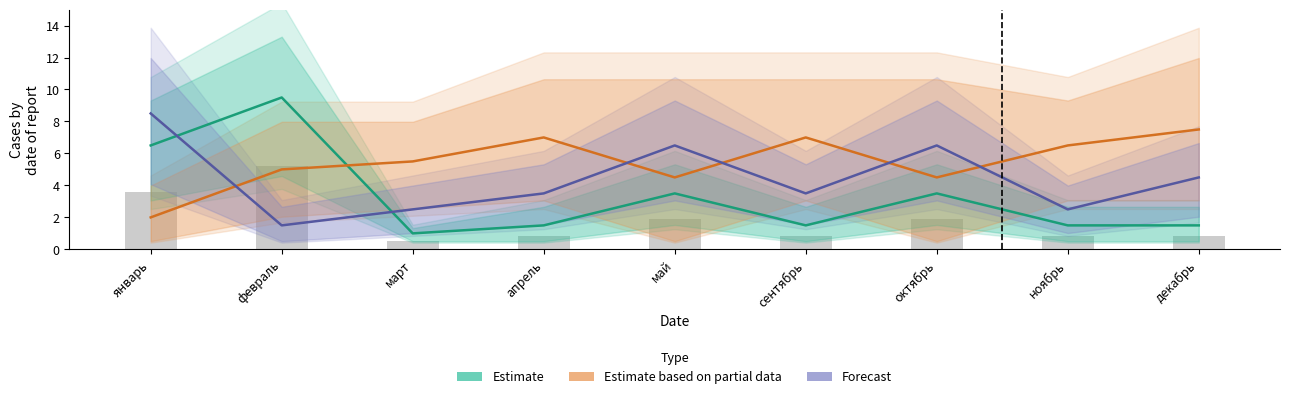

Count the number of data series in this chart.

3